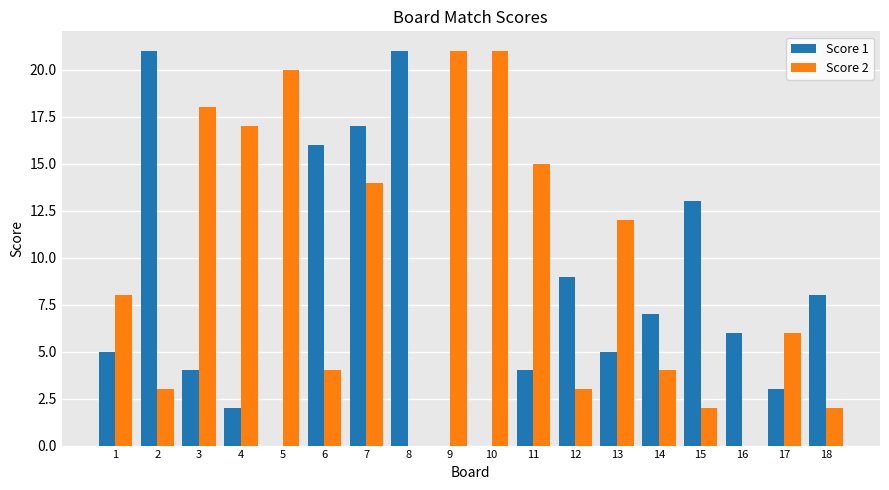

Reading left to right, extract all data points from this chart.

Score 1: 5	21	4	2	0	16	17	21	0	0	4	9	5	7	13	6	3	8
Score 2: 8	3	18	17	20	4	14	0	21	21	15	3	12	4	2	0	6	2